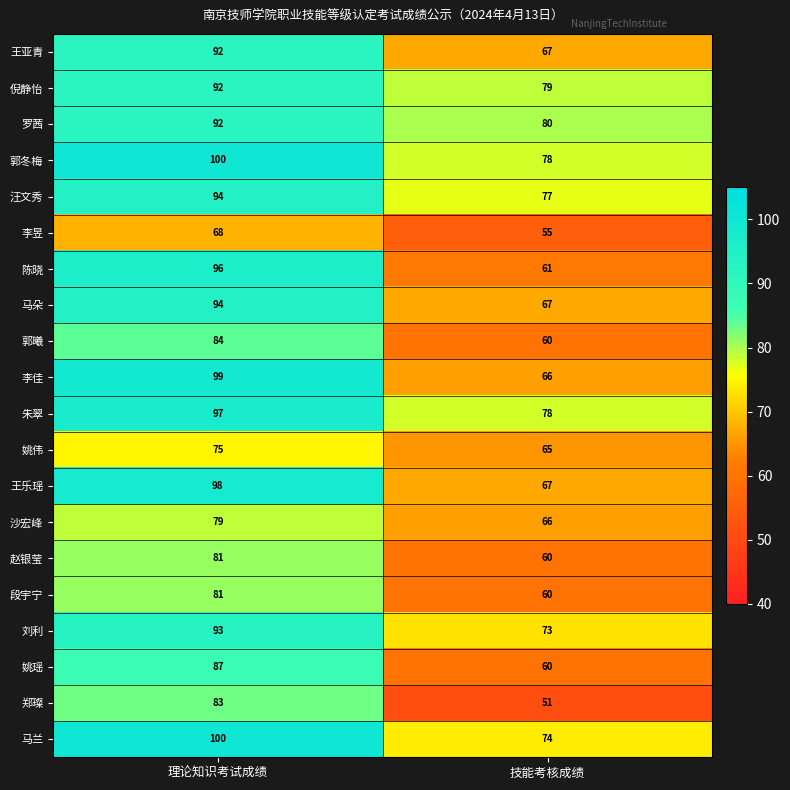

What is the difference between the 郭曦 values at 技能考核成绩 and 理论知识考试成绩?

24